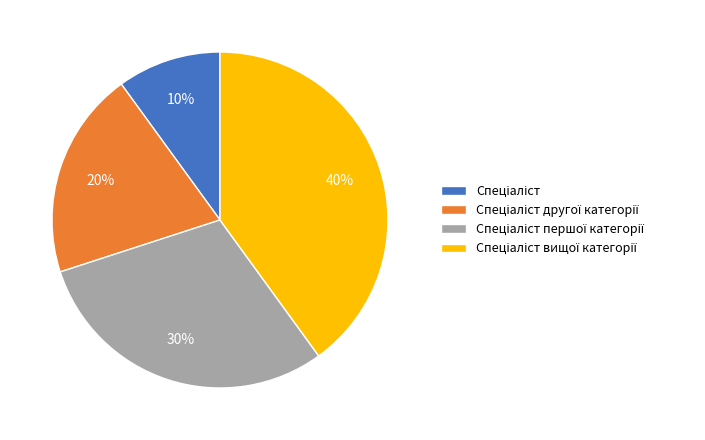

Is there any slice that represents more than half of the pie?

No